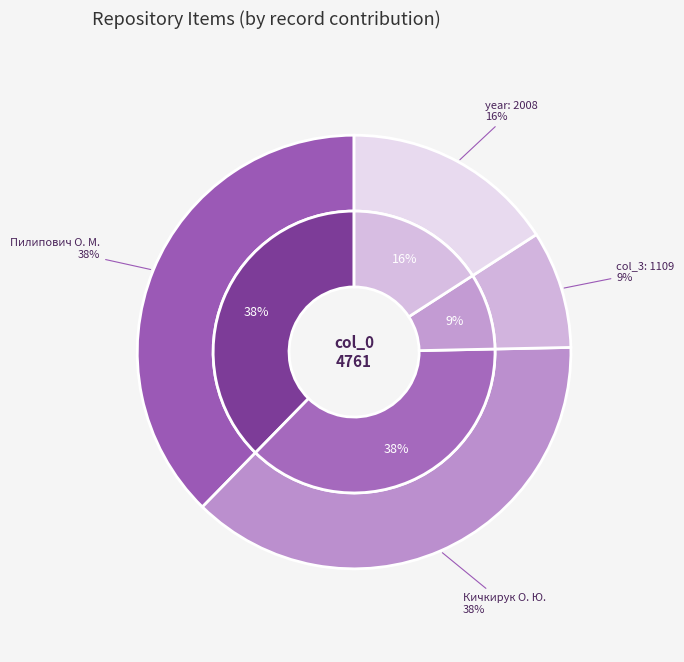

What is the largest slice in the pie chart?

Пилипович О. М.